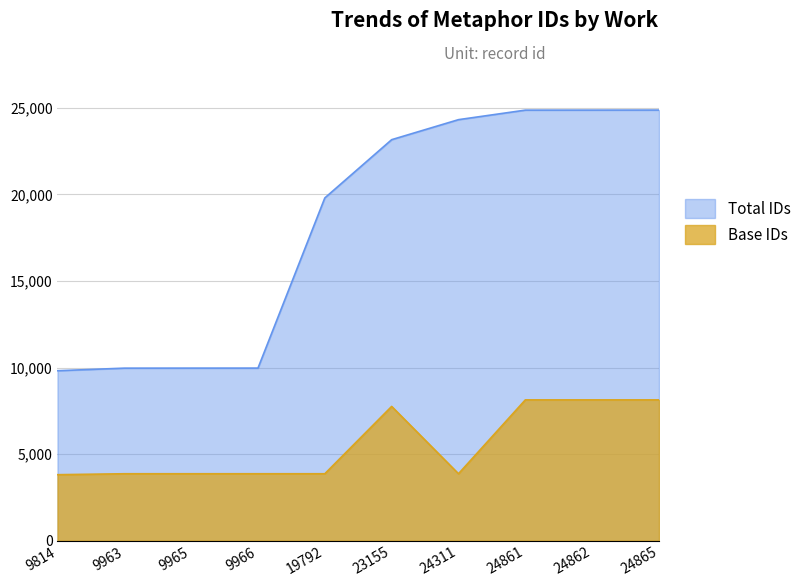

Is the value of Total IDs at 9966 greater than the value of Base IDs at 9814?

Yes